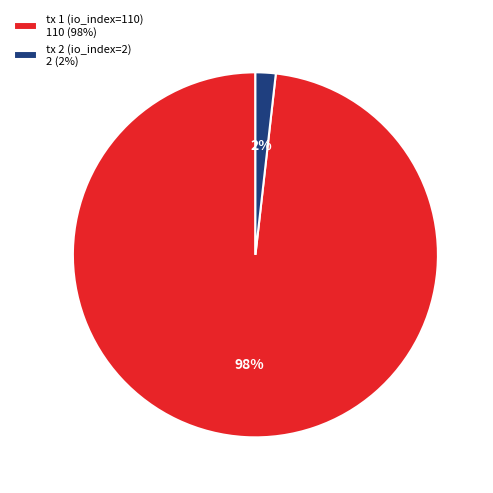

How many slices are in this pie chart?

2